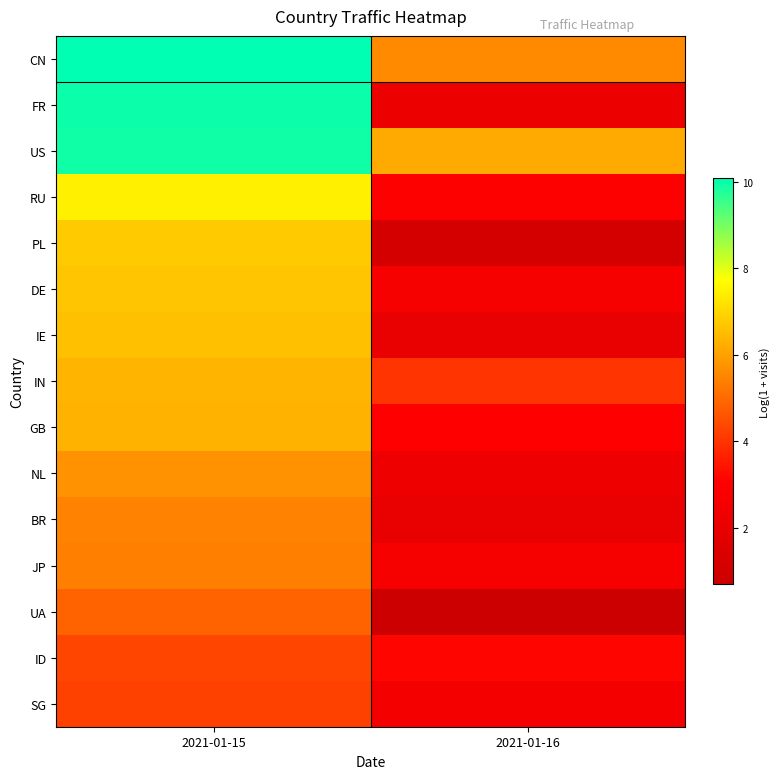

Between 2021-01-15 and 2021-01-16, which is larger?

2021-01-15